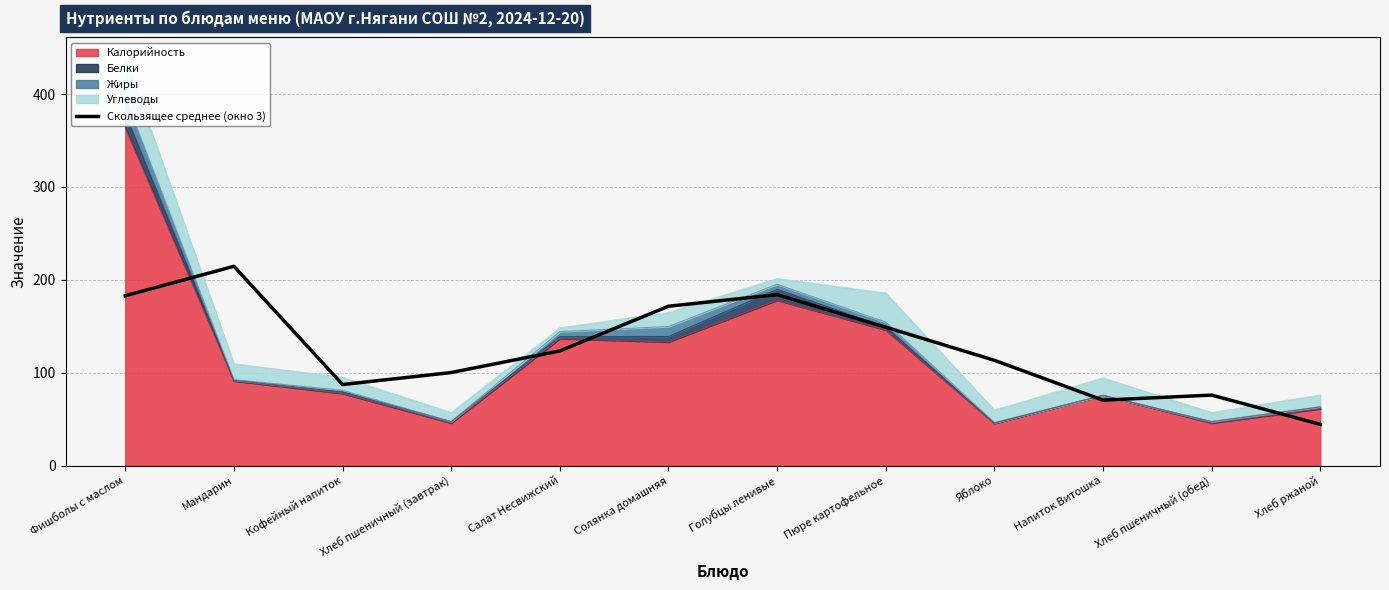

Where is the data nearest to the value 129?

Салат Несвижский